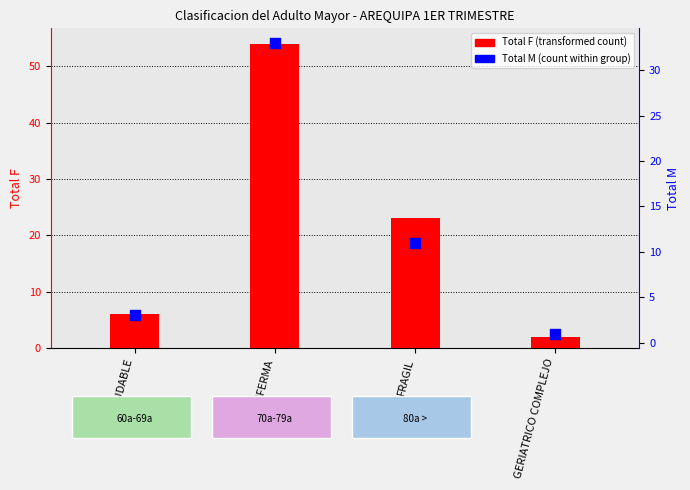

At how many categories does at least one series exceed 11?

2